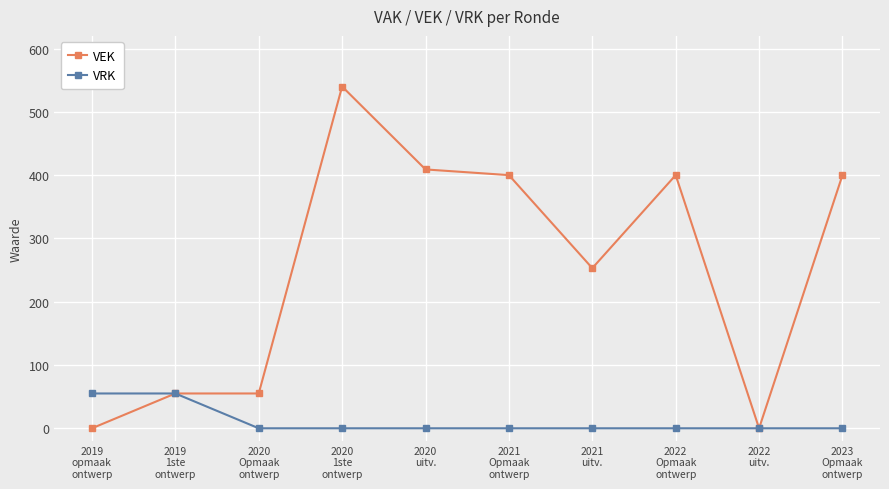

Which series has the widest spread of values?

VEK